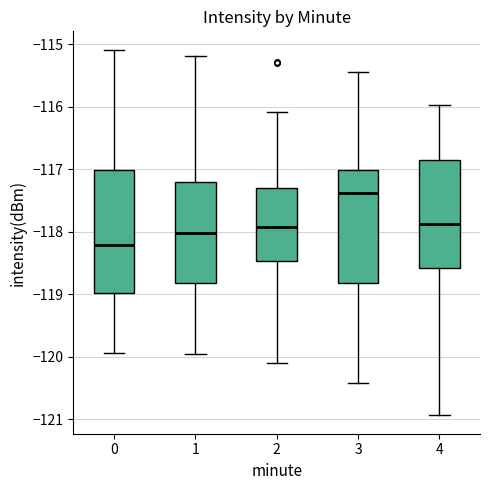

Reading left to right, read every box against the y-axis: the position of its median line, the range the box covers, and the ends of its whiskers. The values are not printed on the chart, so give them approximately, as read against the axis.

0: median -118.2, box -119.0 to -117.0, whiskers -119.9 to -115.1
1: median -118.0, box -118.8 to -117.2, whiskers -120.0 to -115.2
2: median -117.9, box -118.5 to -117.3, whiskers -120.1 to -116.1
3: median -117.4, box -118.8 to -117.0, whiskers -120.4 to -115.4
4: median -117.9, box -118.6 to -116.8, whiskers -120.9 to -116.0